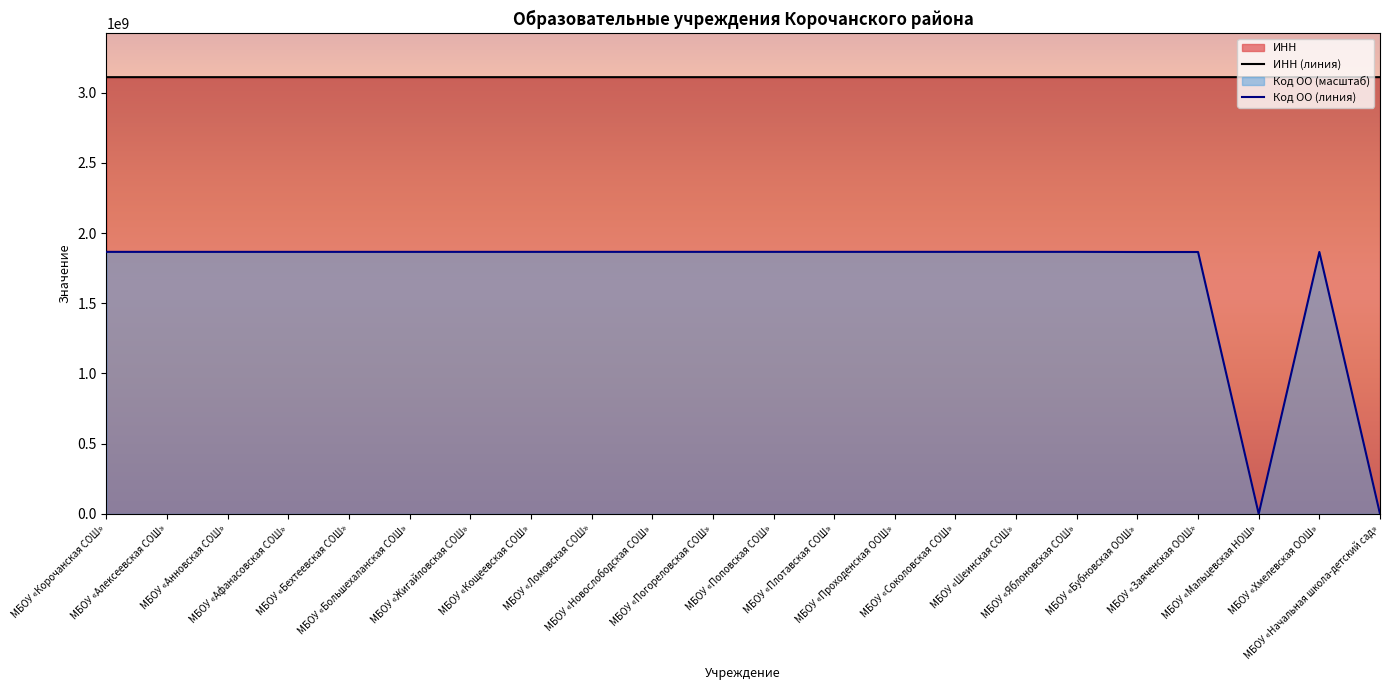

At which label does INN reach its minimum?

МБОУ «Ломовская СОШ»